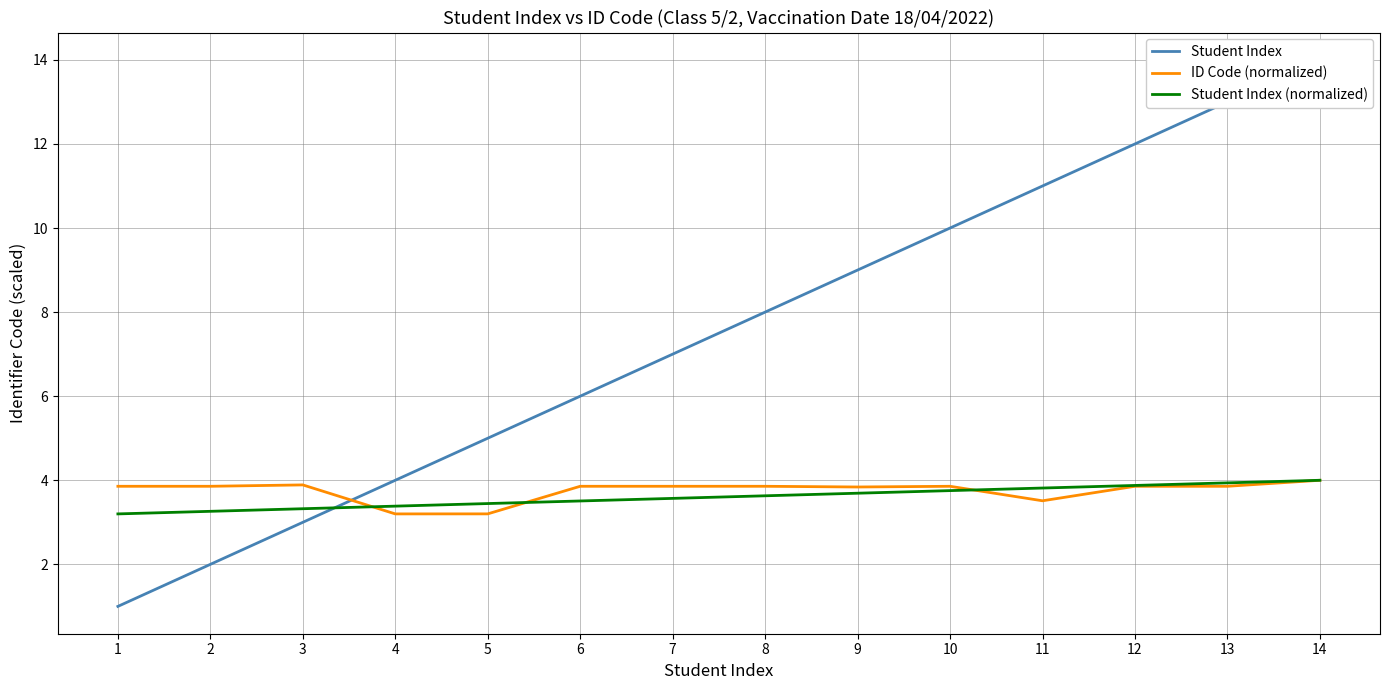

What is the total value across all series at 8?

15.5